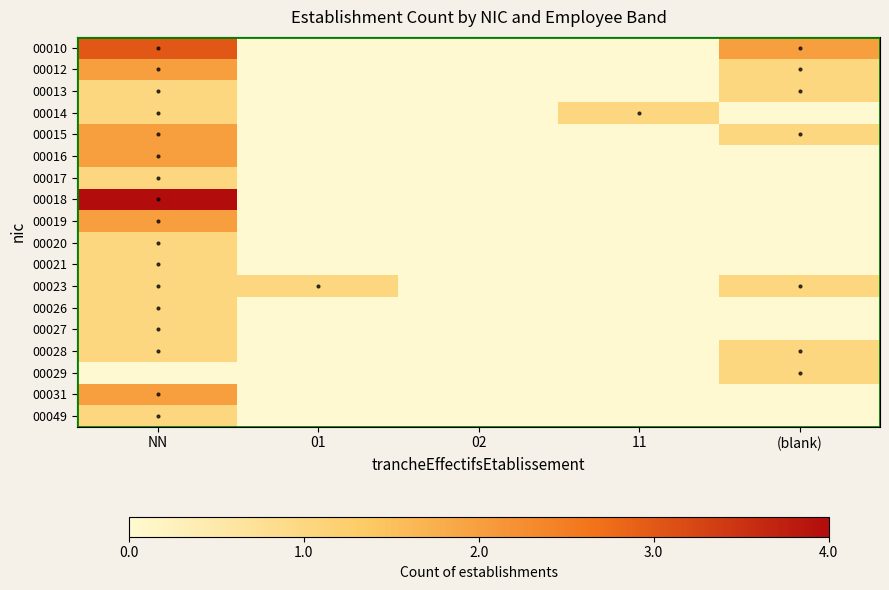

Which series has the largest total across all categories?

00010